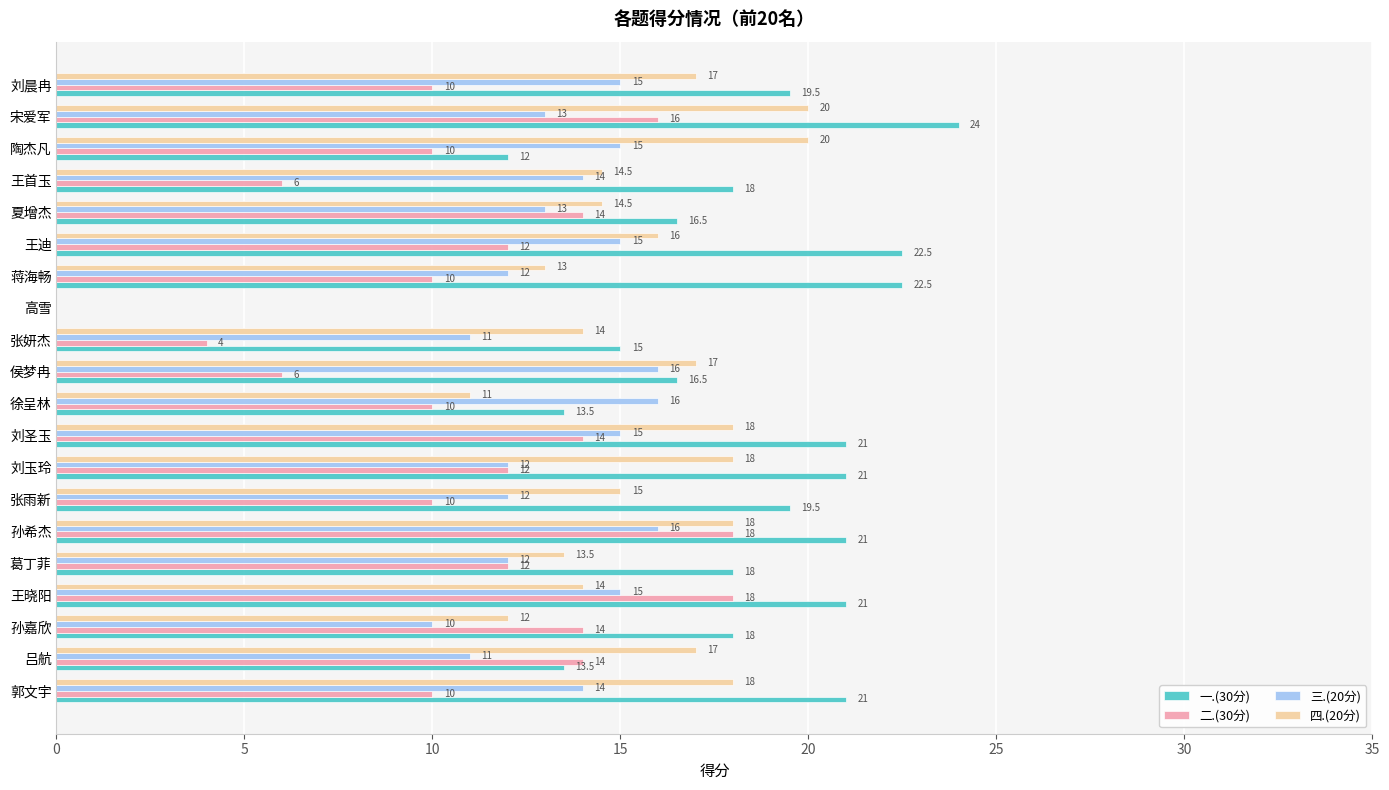

At which label is 一.(30分) closest to 12?

陶杰凡